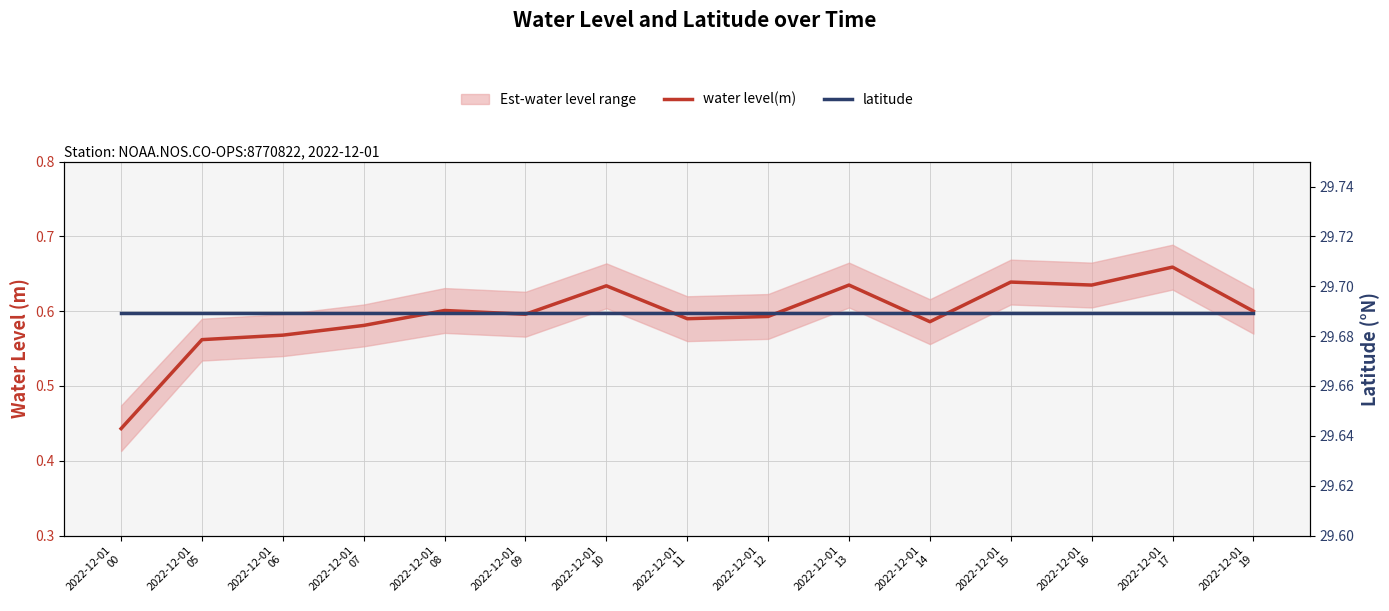

True or false: water level(m) has more than 1 points higher than both neighbors.

True